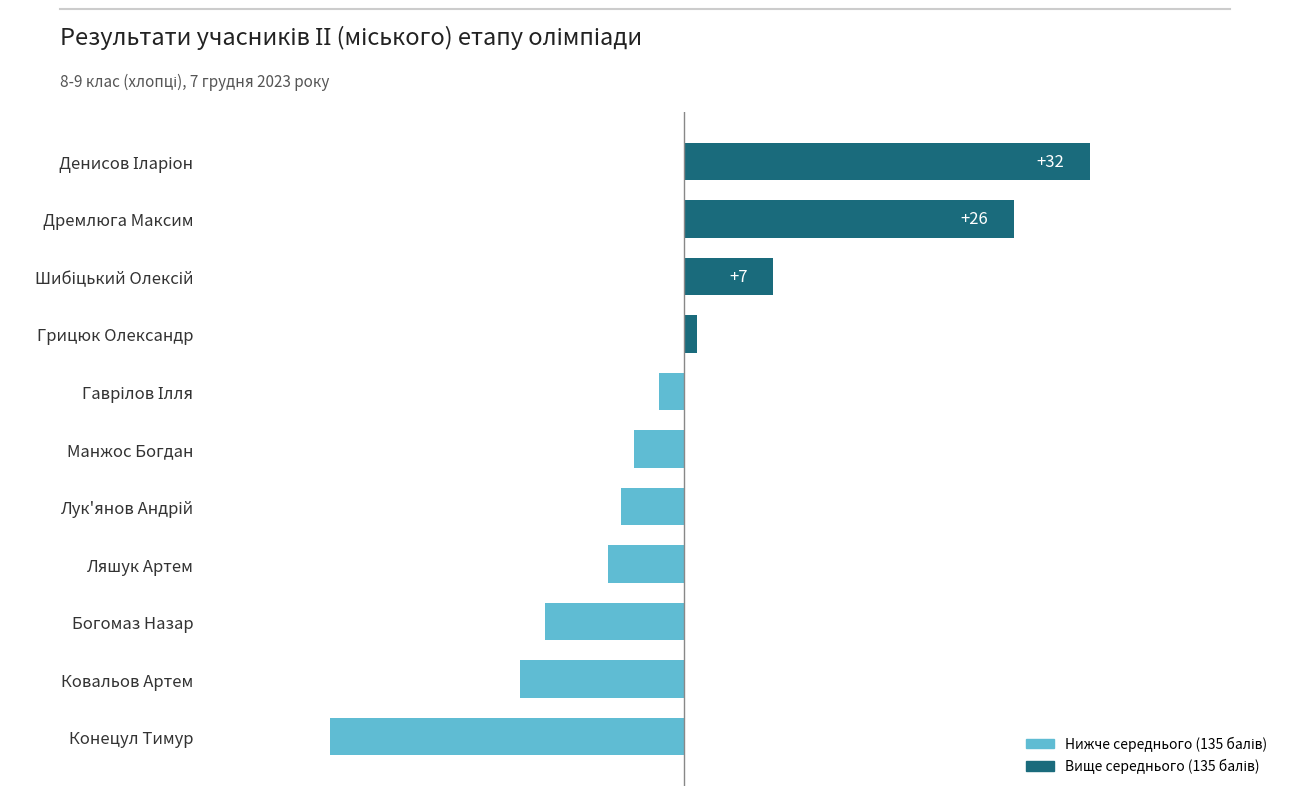

Which category has the lowest value across all series?

Конецул Тимур